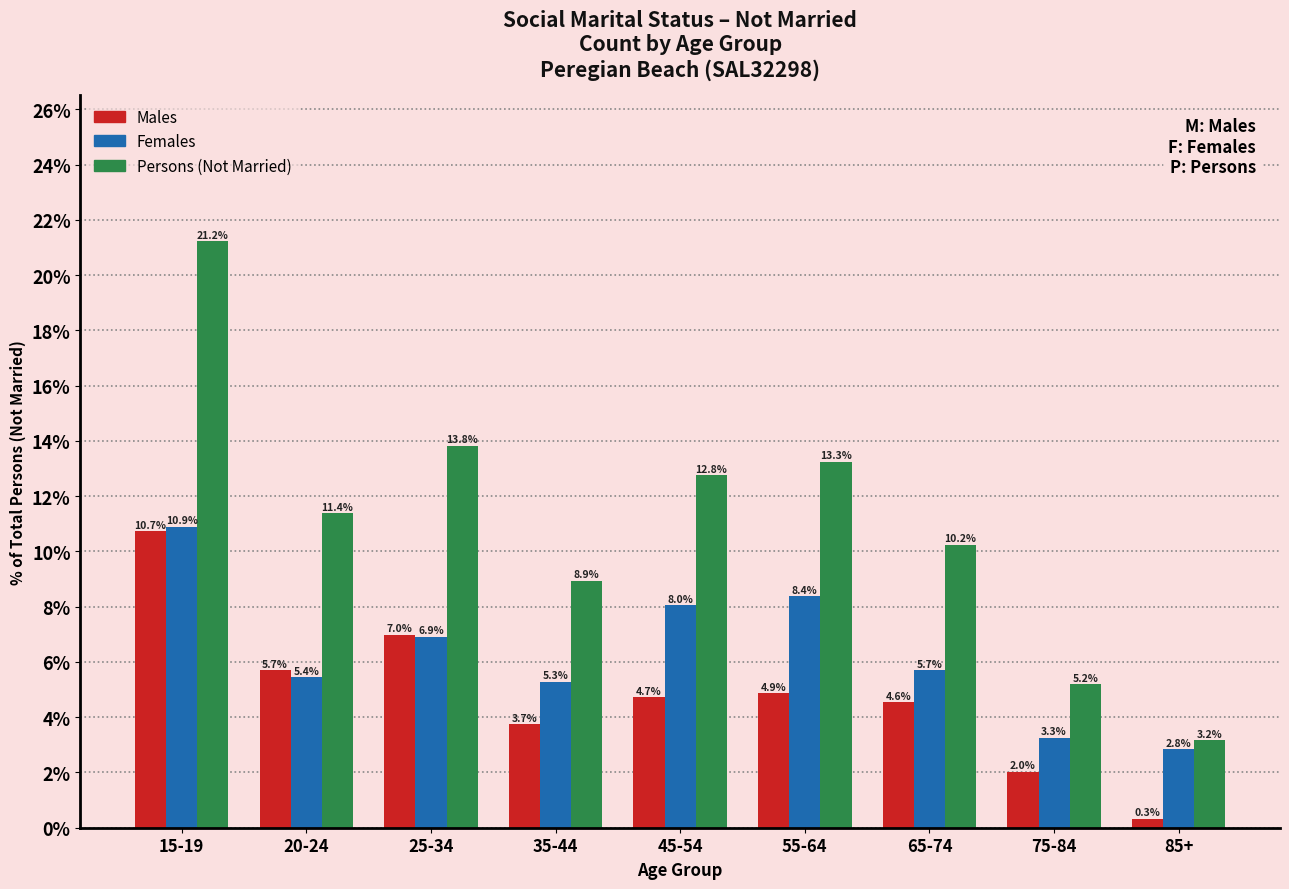

Reading right to left, list all the values displayed in this chart.

Males: 85+=0.3	75-84=2.0	65-74=4.6	55-64=4.9	45-54=4.7	35-44=3.7	25-34=7.0	20-24=5.7	15-19=10.7
Females: 85+=2.8	75-84=3.3	65-74=5.7	55-64=8.4	45-54=8.0	35-44=5.3	25-34=6.9	20-24=5.4	15-19=10.9
Persons (Not Married): 85+=3.2	75-84=5.2	65-74=10.2	55-64=13.3	45-54=12.8	35-44=8.9	25-34=13.8	20-24=11.4	15-19=21.2